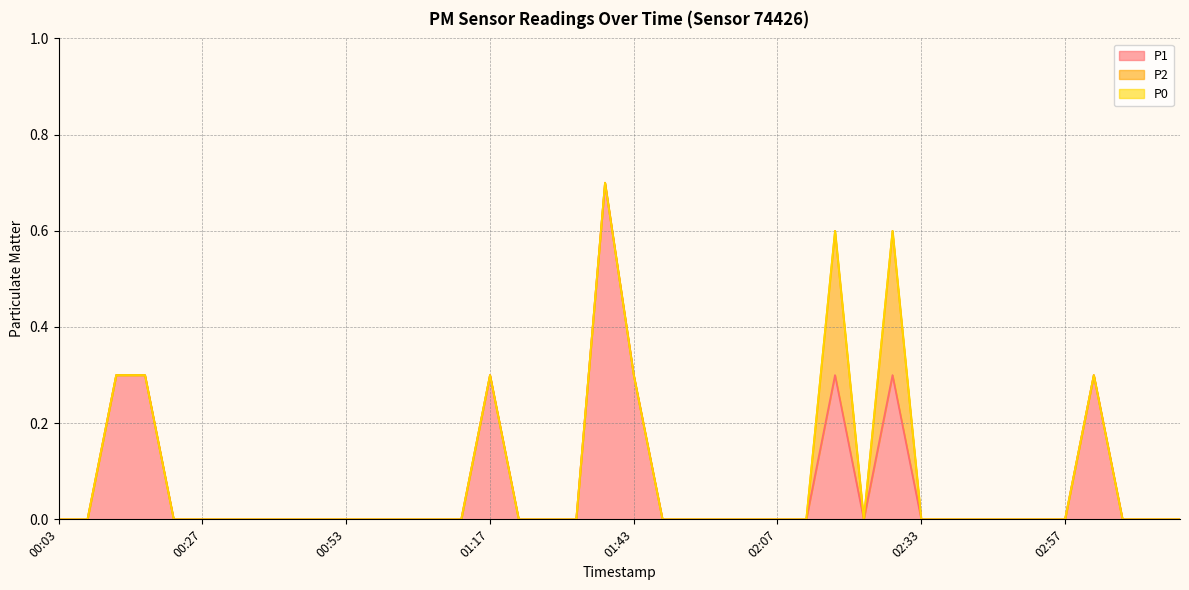

How many data points in P2 are above 0?

2